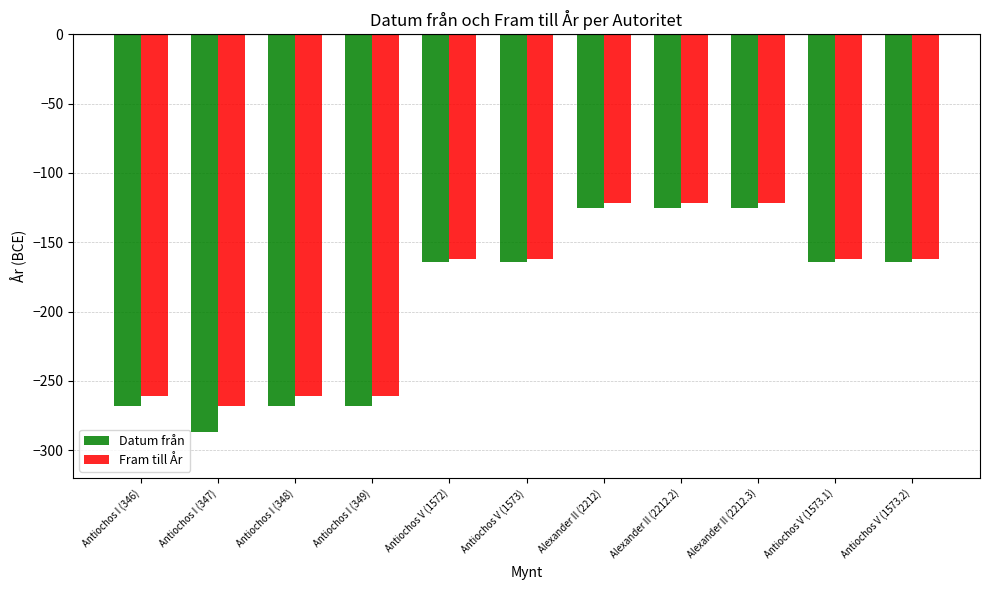

Is the value of Datum från at Antiochos V (1573) greater than the value of Fram till År at Antiochos I (349)?

Yes